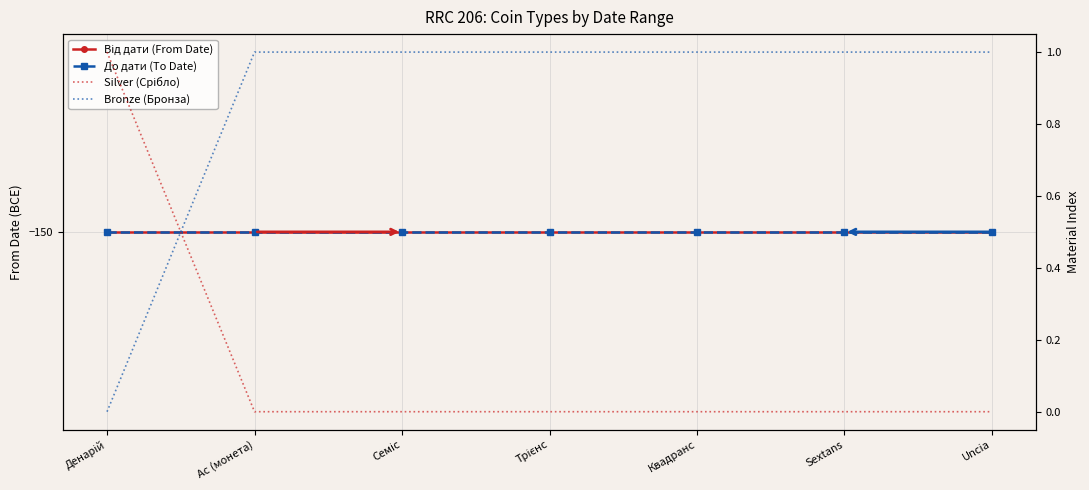

Read the Від дати (From Date) value at Квадранс.

-150